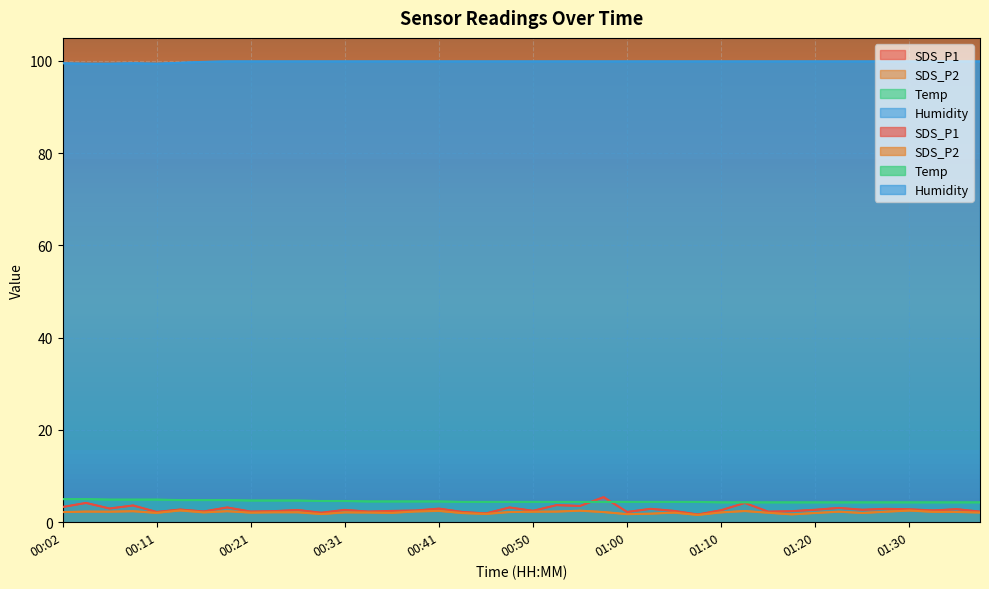

The value of Temp at 01:35 is 4.3. True or false?

True